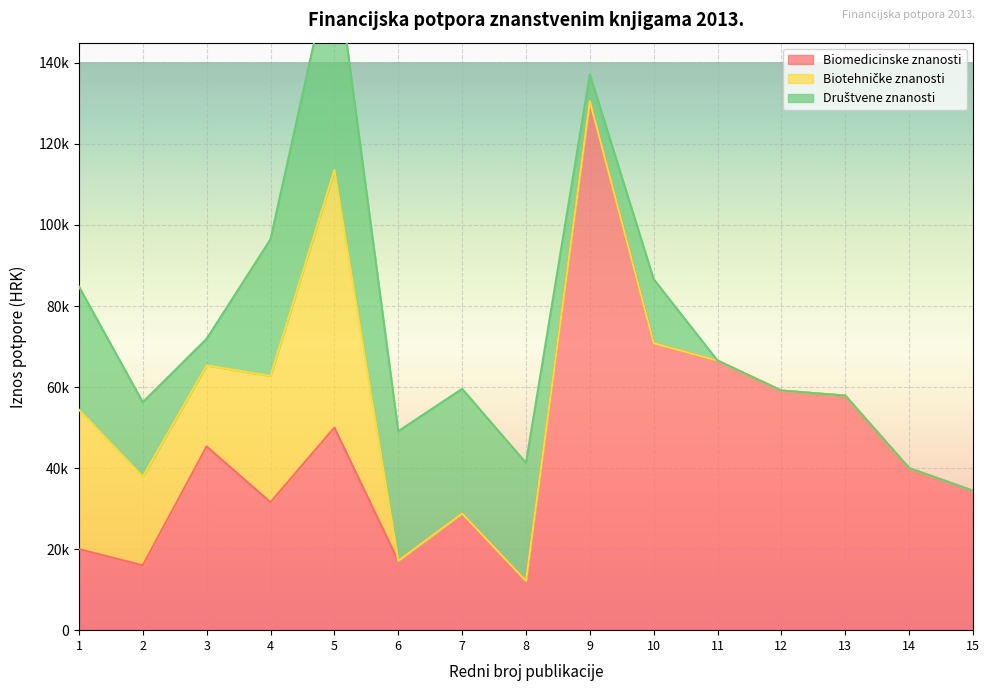

Where do Biotehničke znanosti and Društvene znanosti first cross each other?

3 and 4